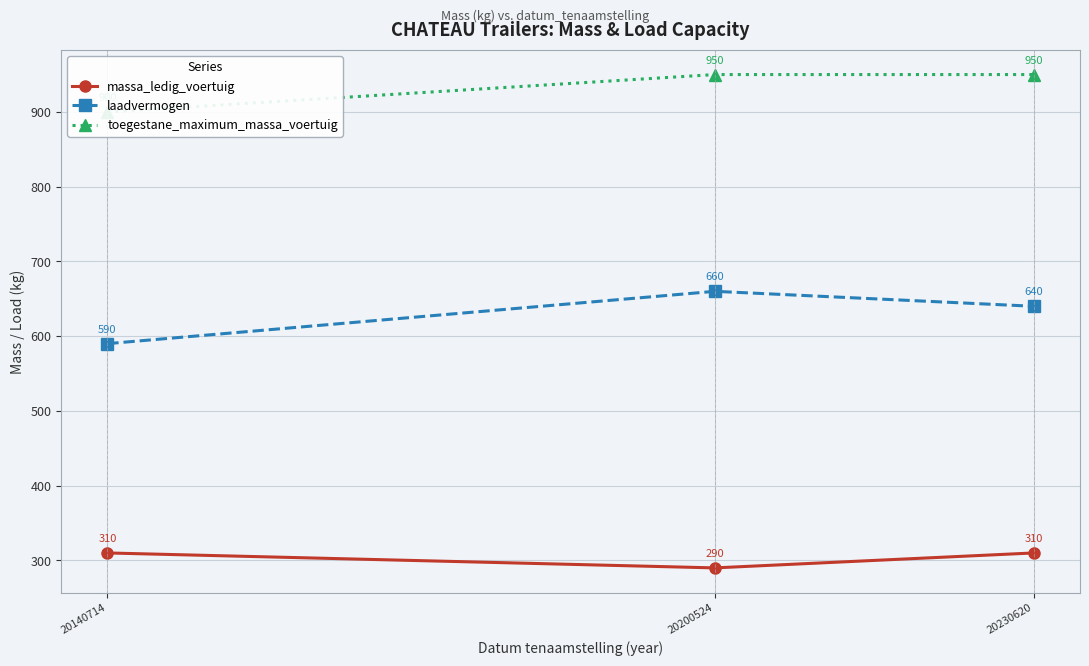

What is the difference between the maximum and minimum values in the toegestane_maximum_massa_voertuig series?

50